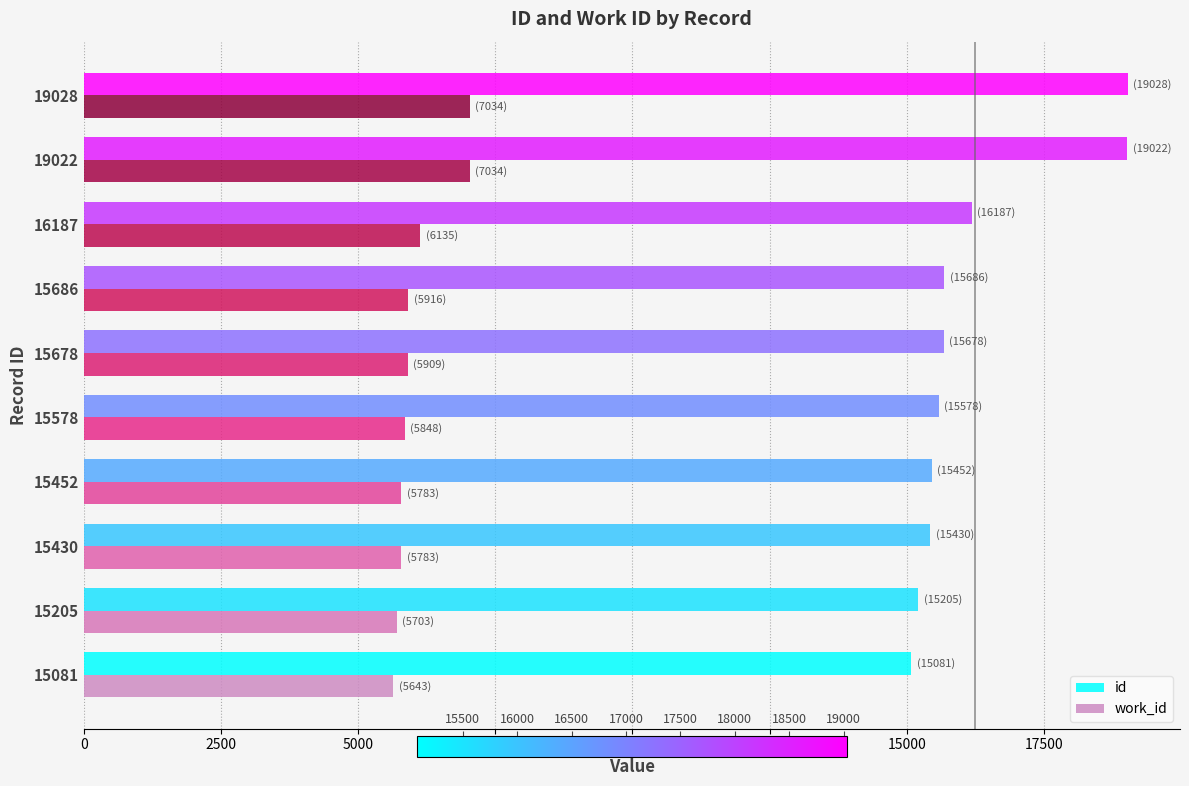

At which label is work_id closest to 6338?

16187